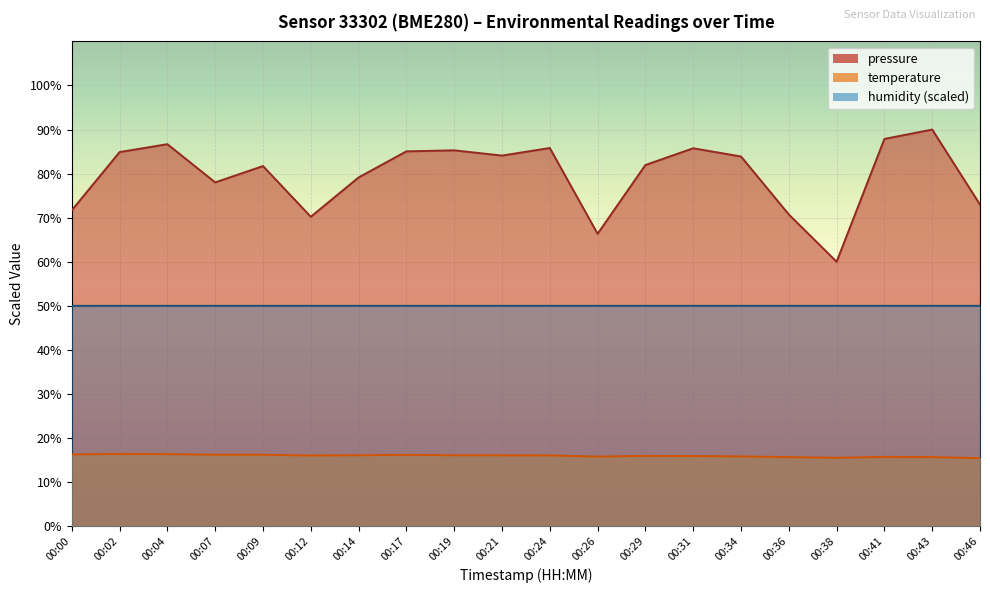

What is the difference between the maximum and second lowest values in the pressure_norm series?

23.7